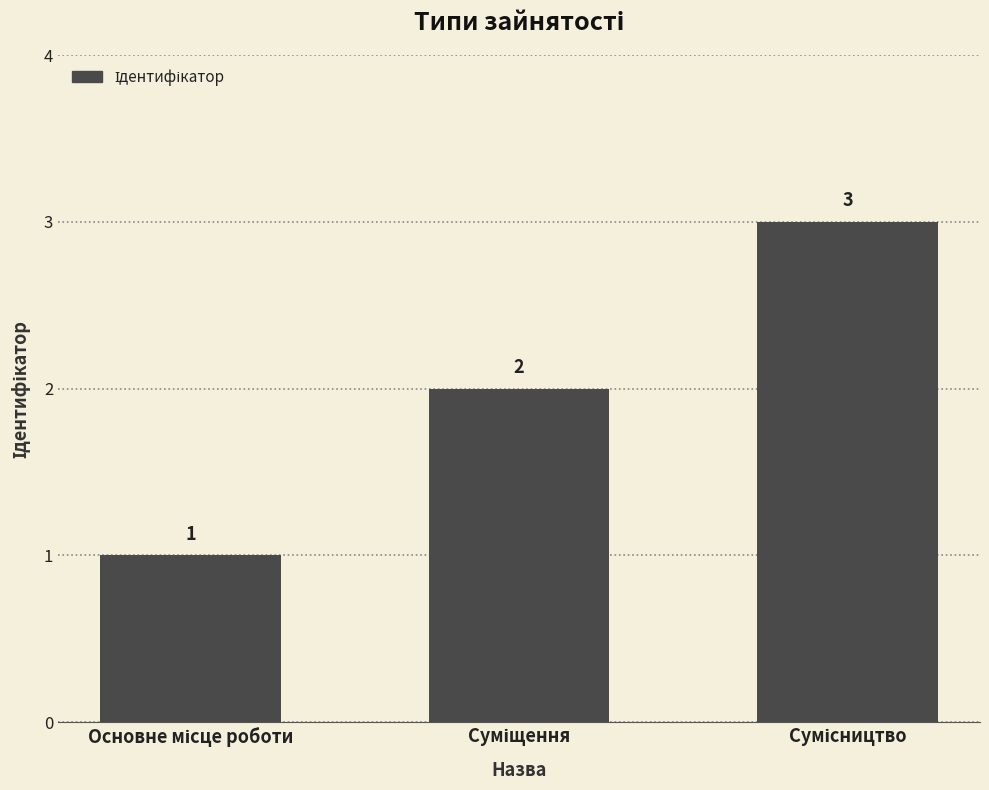

How many bars are there in total?

3